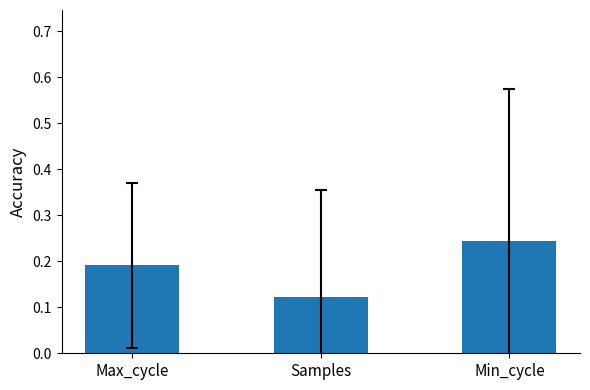

What is the label of the 3rd bar from the right?

Max_cycle